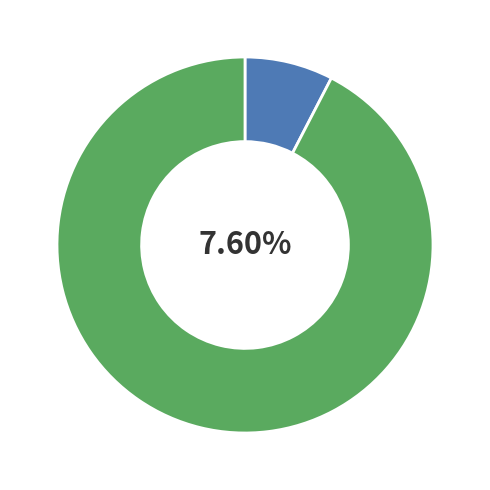

What is the smallest slice in the pie chart?

Italienisch